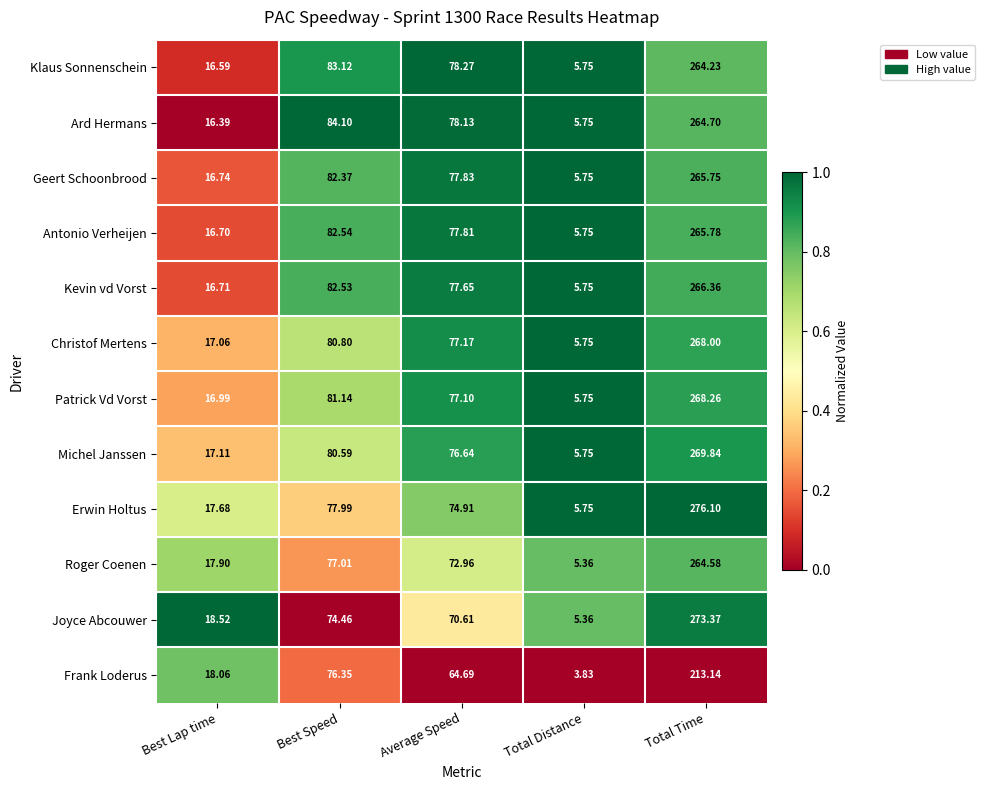

Which series has the largest total across all categories?

Erwin Holtus